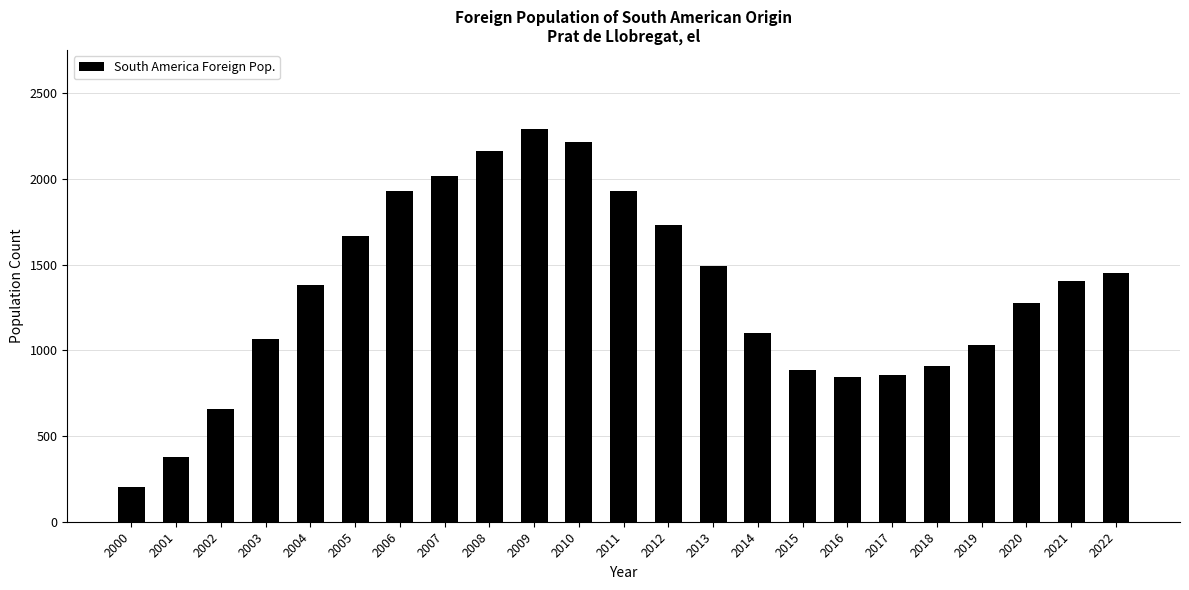

What is the sum of the values at 2008 and 2007?

4184